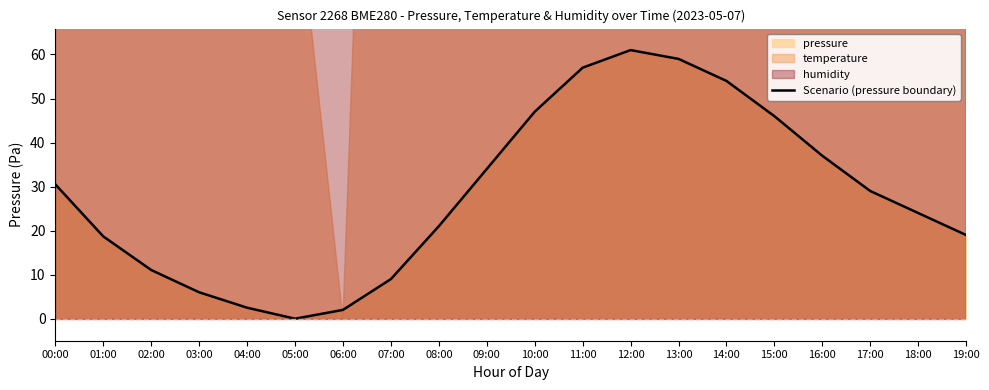

Which has a higher value, 02:00 or 12:00?

12:00